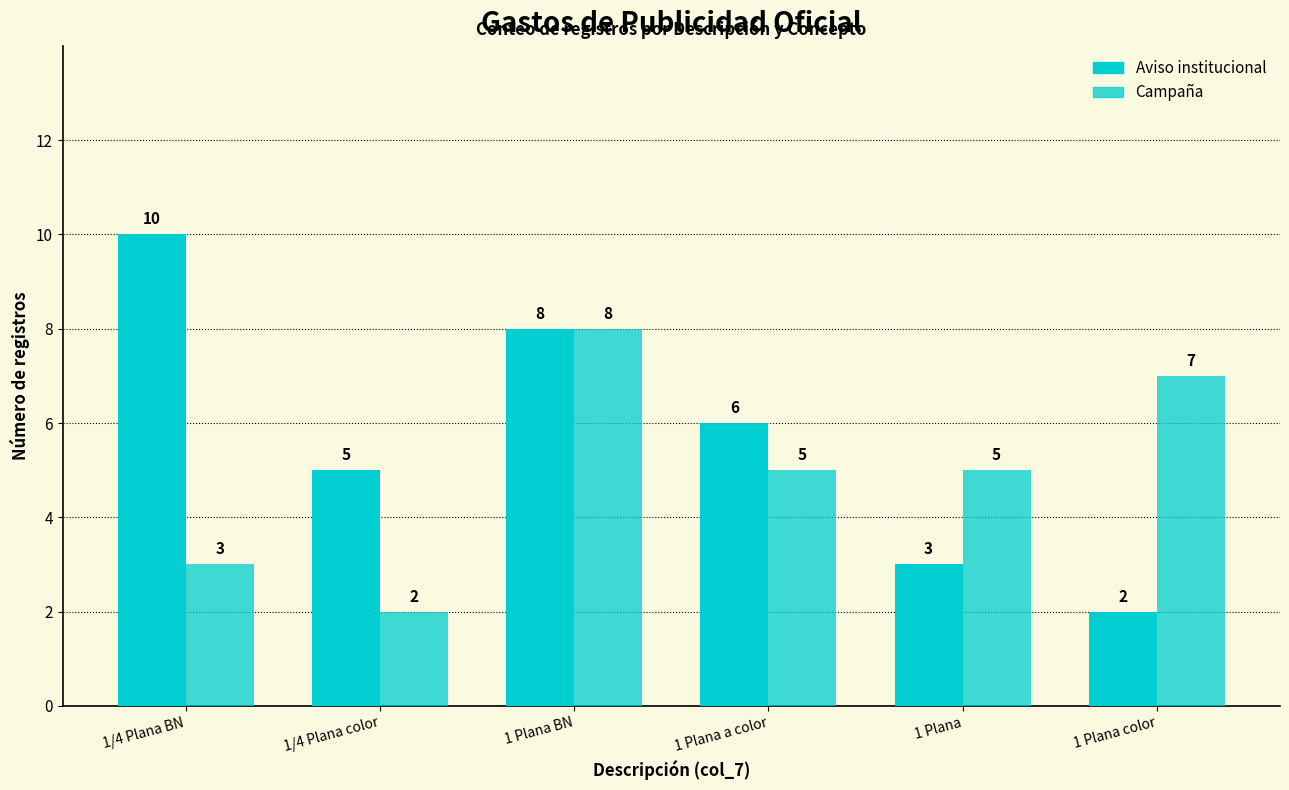

Which series has the largest range (max minus min)?

Aviso institucional